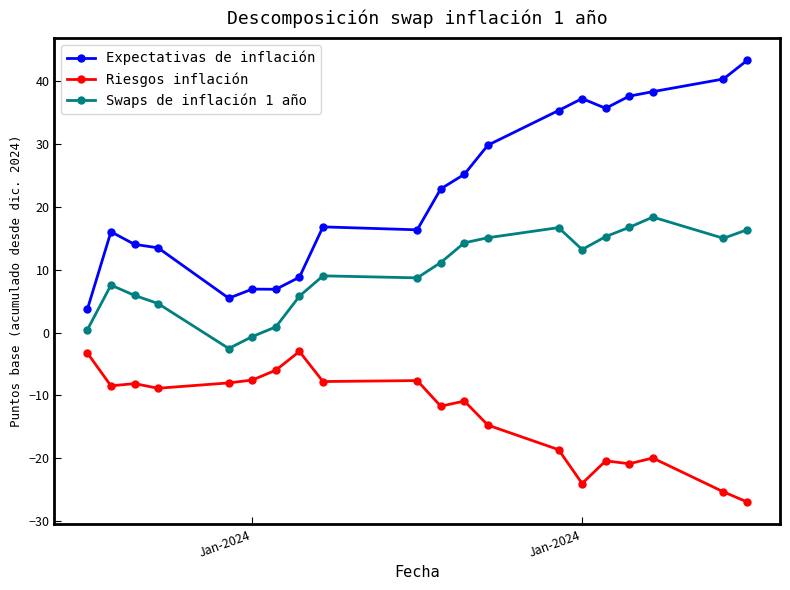

What is the minimum value shown in the chart?

-27.0